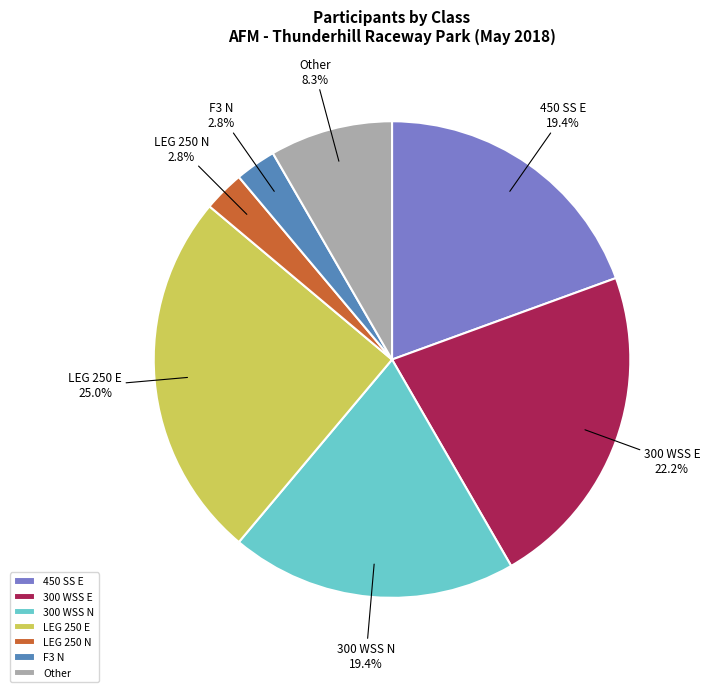

What is the largest slice in the pie chart?

LEG 250 E